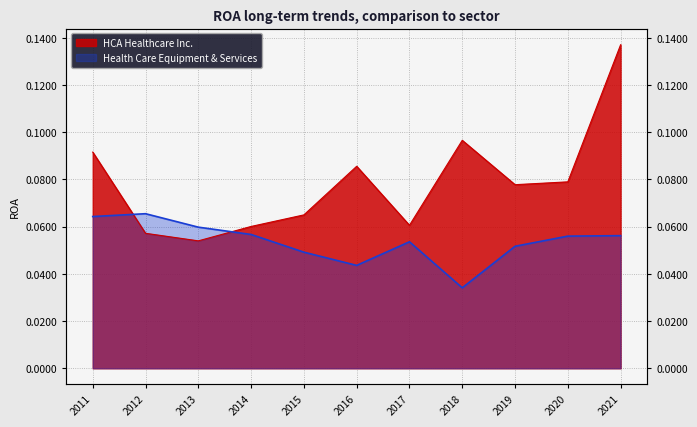

The HCA Healthcare Inc. series shows 0.1 at 2014. True or false?

True